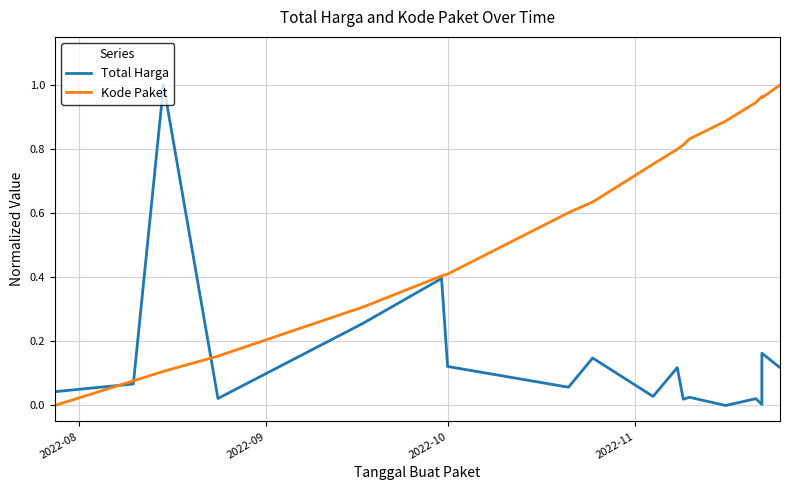

True or false: Kode Paket and Total Harga cross at least once.

True